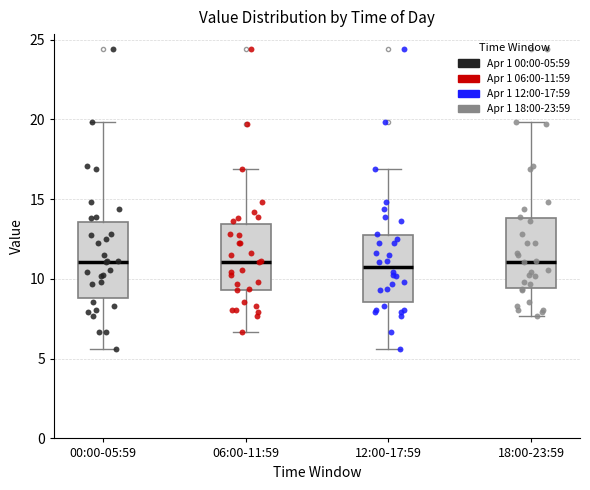

Where does the lower whisker of the box for 00:00-05:59 end on the y-axis? The values are not printed on the chart, so give them approximately, as read against the axis.

5.5